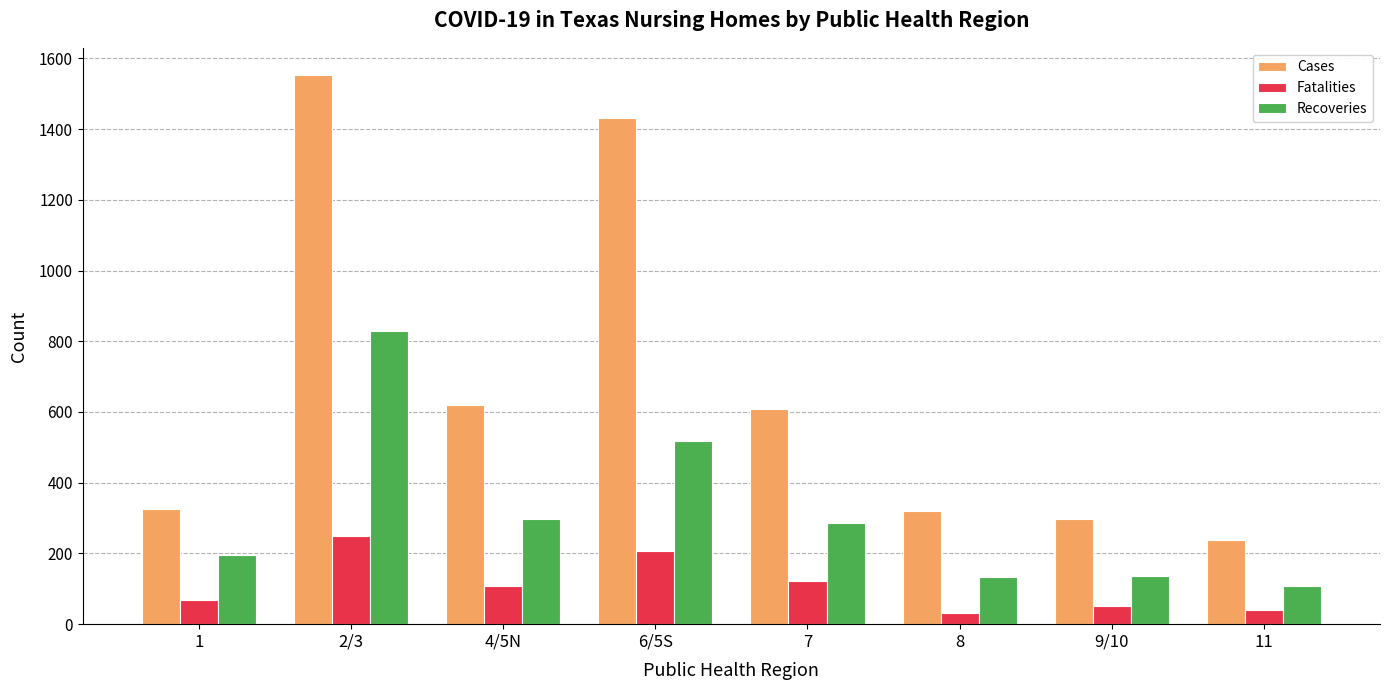

At which category is the sum across all series the highest?

2/3